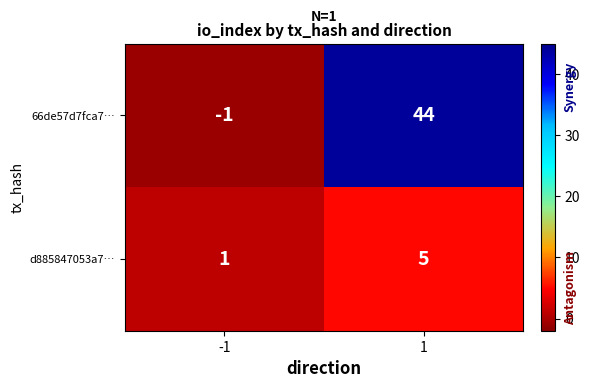

What is the minimum value shown in the chart?

-1